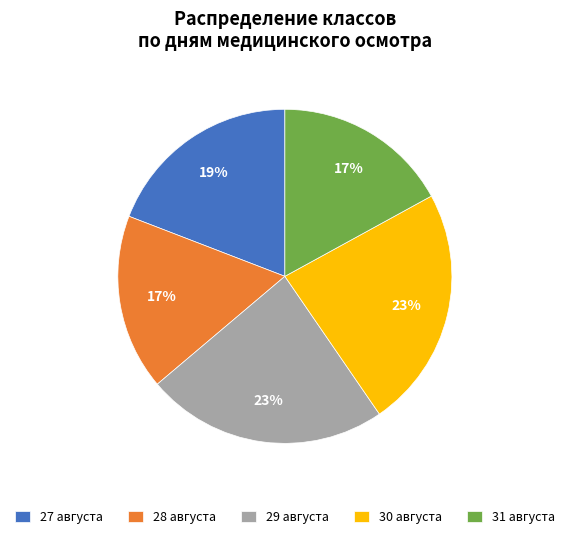

Is there a majority slice in this chart?

No